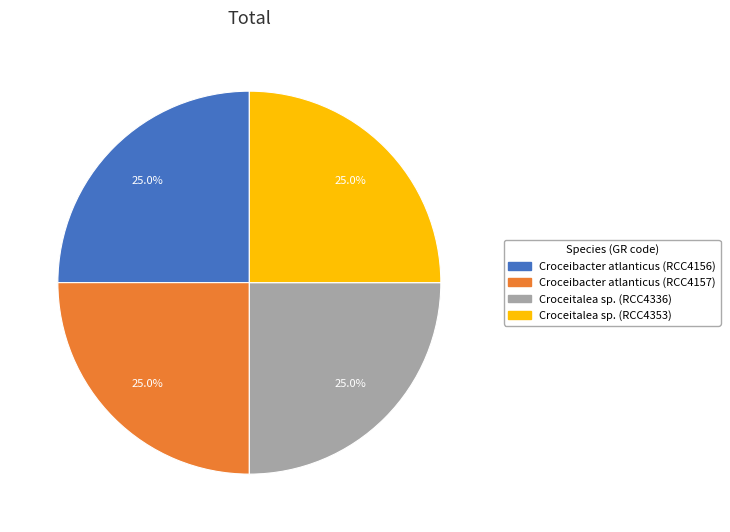

To the nearest percent, what portion does Croceitalea sp. (RCC4353) represent?

25%